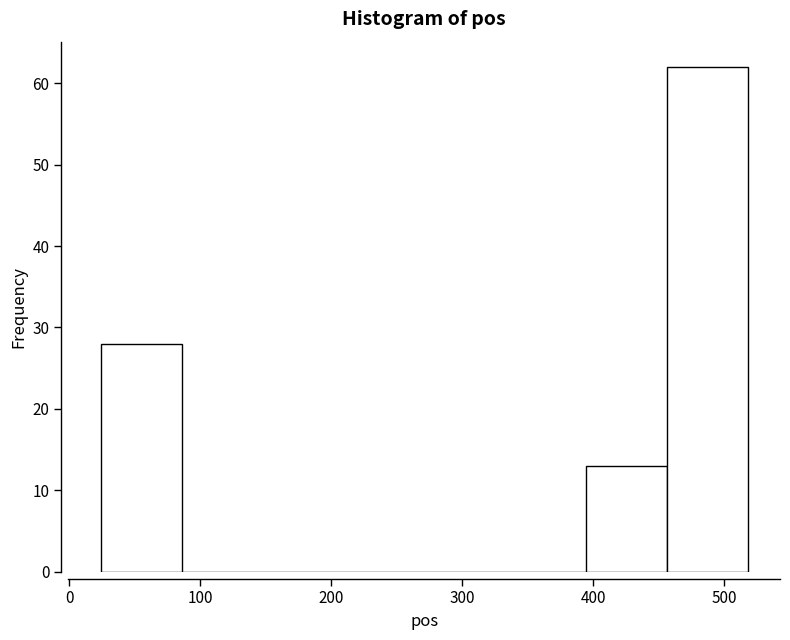

What is the height of the bar covering 460 to 520 on the x-axis? Neither the bar edges nor the heights are printed on the chart, so give them approximately, as read against the axes.

62